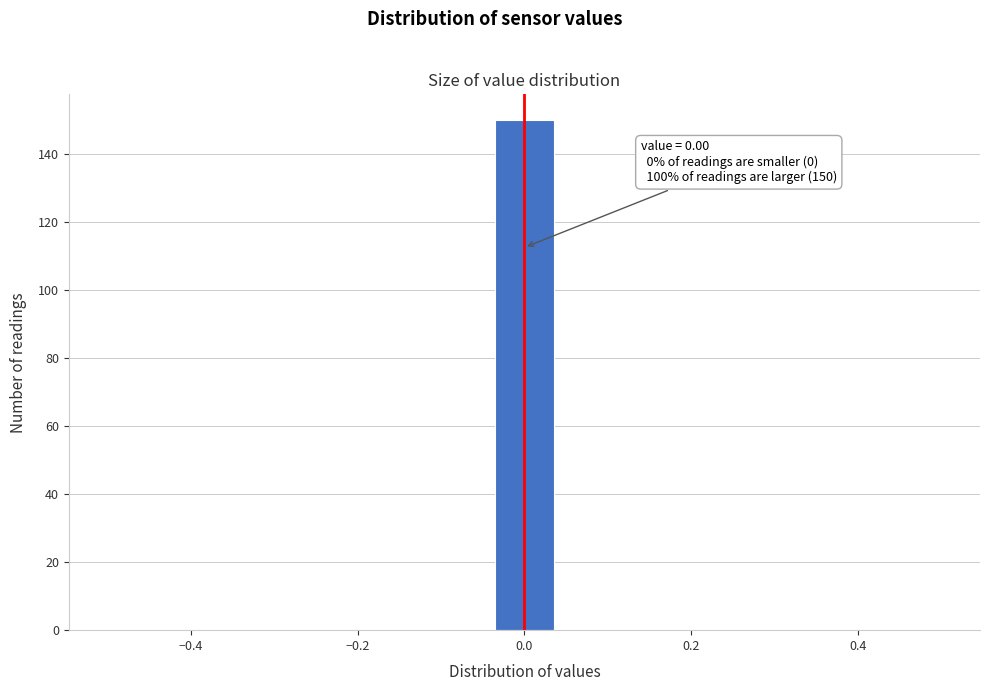

Read against the x-axis, roughly where is the centre of the tallest bar?

0.00